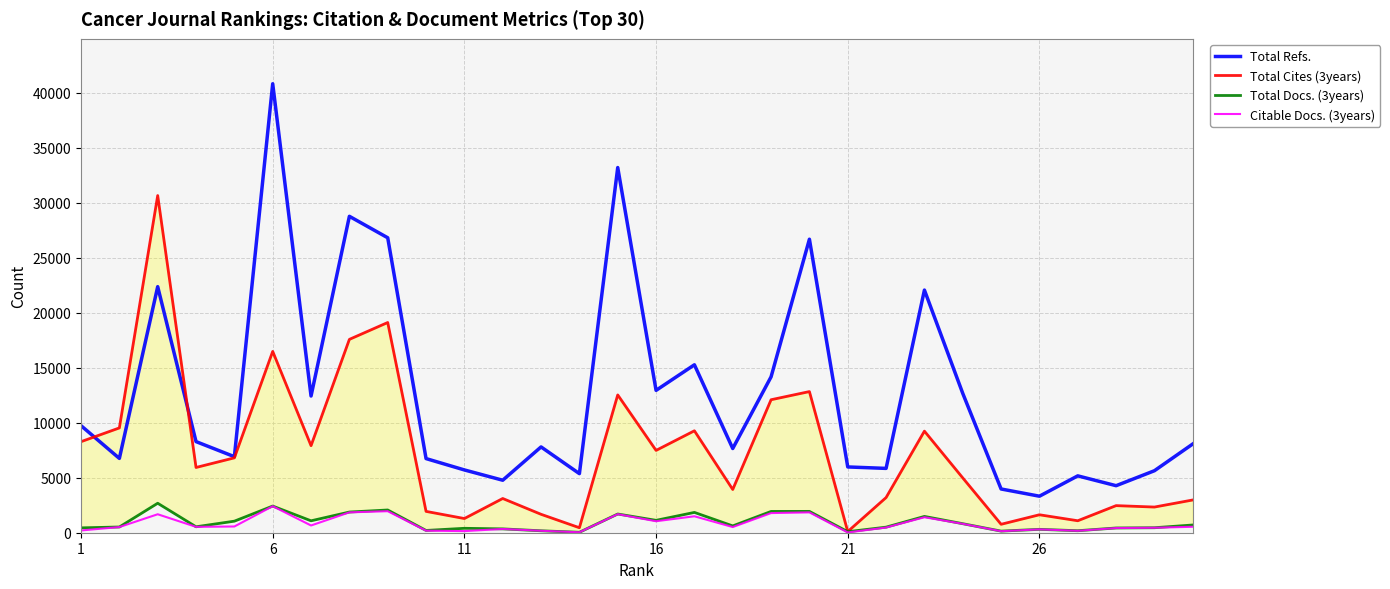

Does the chart have visible grid lines?

Yes